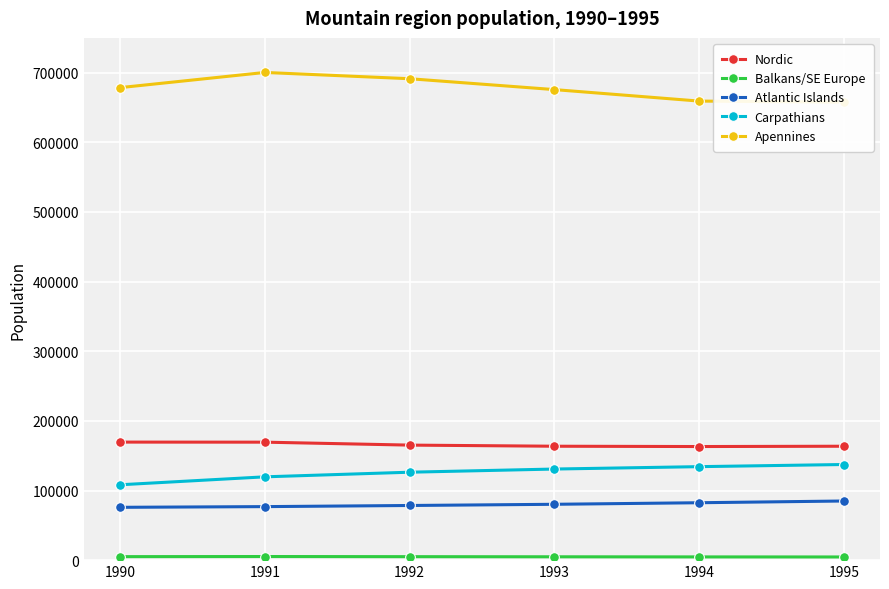

Between 1993 and 1994, which is larger?

1993